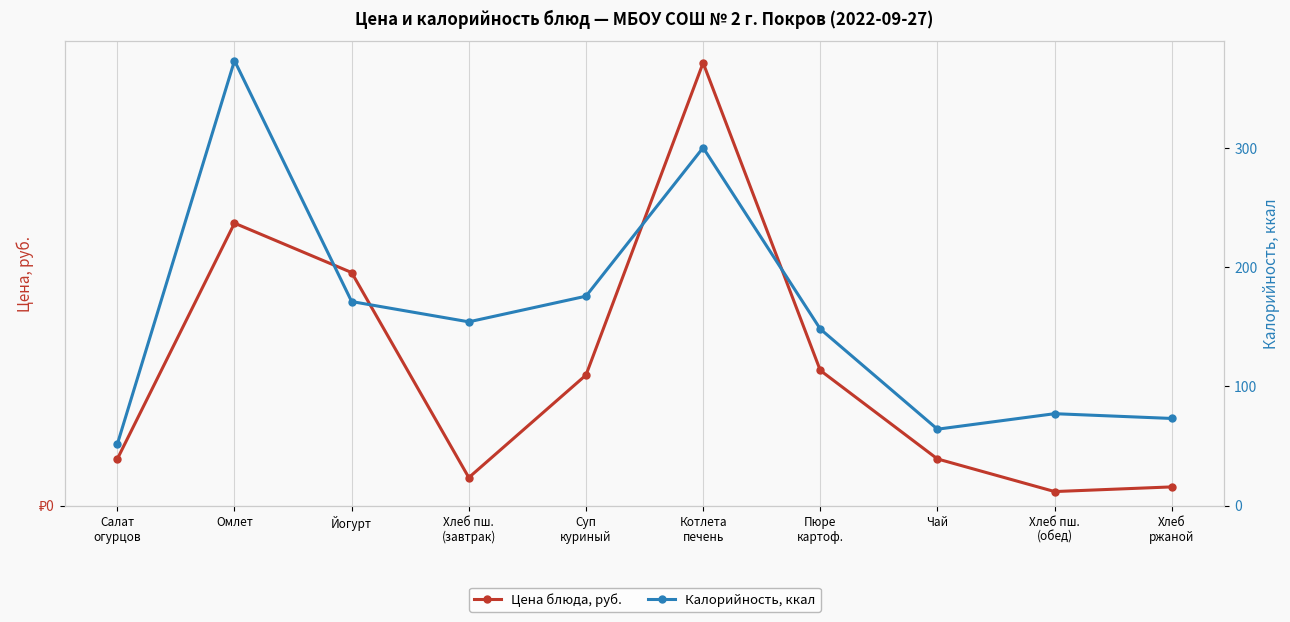

Reading left to right, transcribe all the data shown in this chart.

Цена блюда, руб.: 5.0	30.3	25.0	3.0	14.0	47.5	14.5	5.0	1.5	2.0
Калорийность, ккал: 51.5	373.0	171.0	154.0	175.5	300.0	148.0	64.0	77.0	73.0